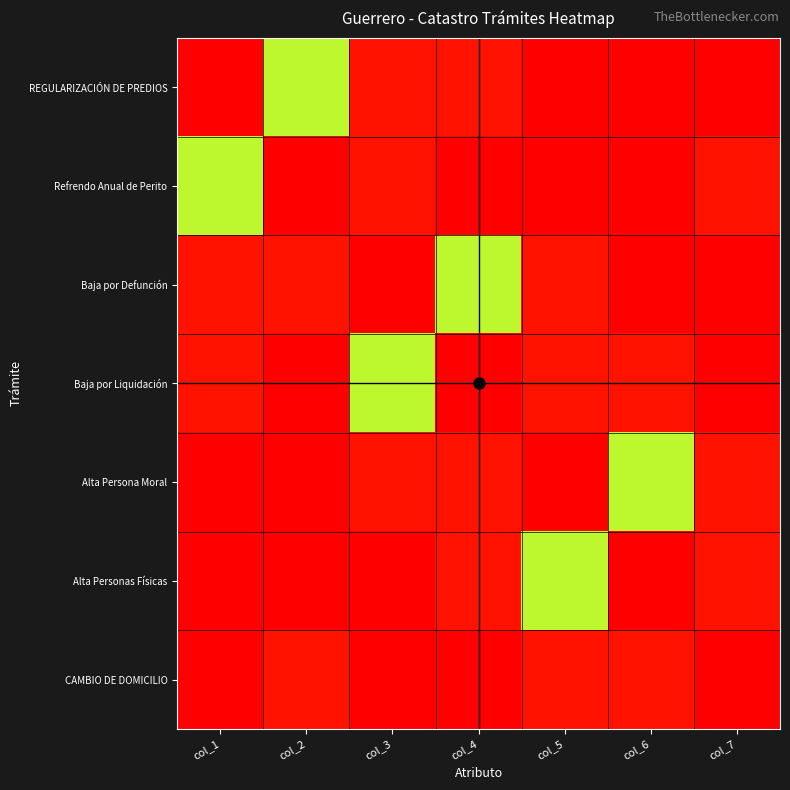

Rank the series by their maximum value, from highest to lowest.

REGULARIZACIÓN DE PREDIOS, Refrendo Anual de Perito, Baja por Defunción, Baja por Liquidación, Alta Persona Moral, Alta Personas Físicas, CAMBIO DE DOMICILIO